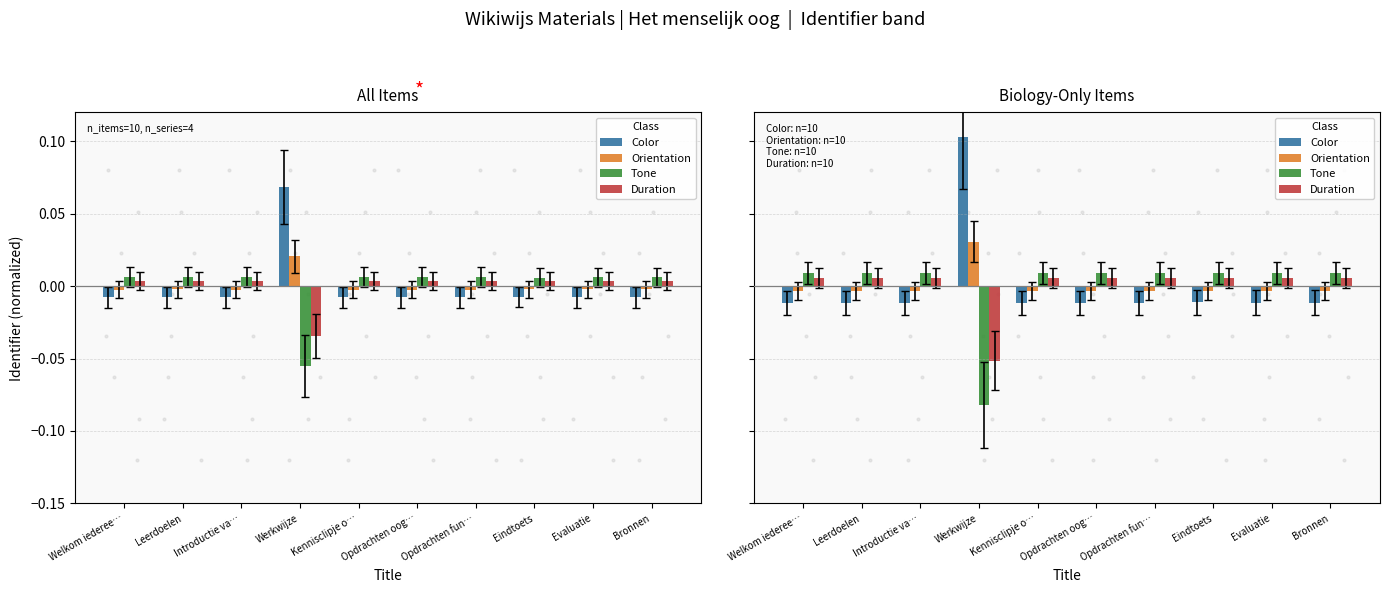

Which series has the largest Y range (max minus min)?

Color